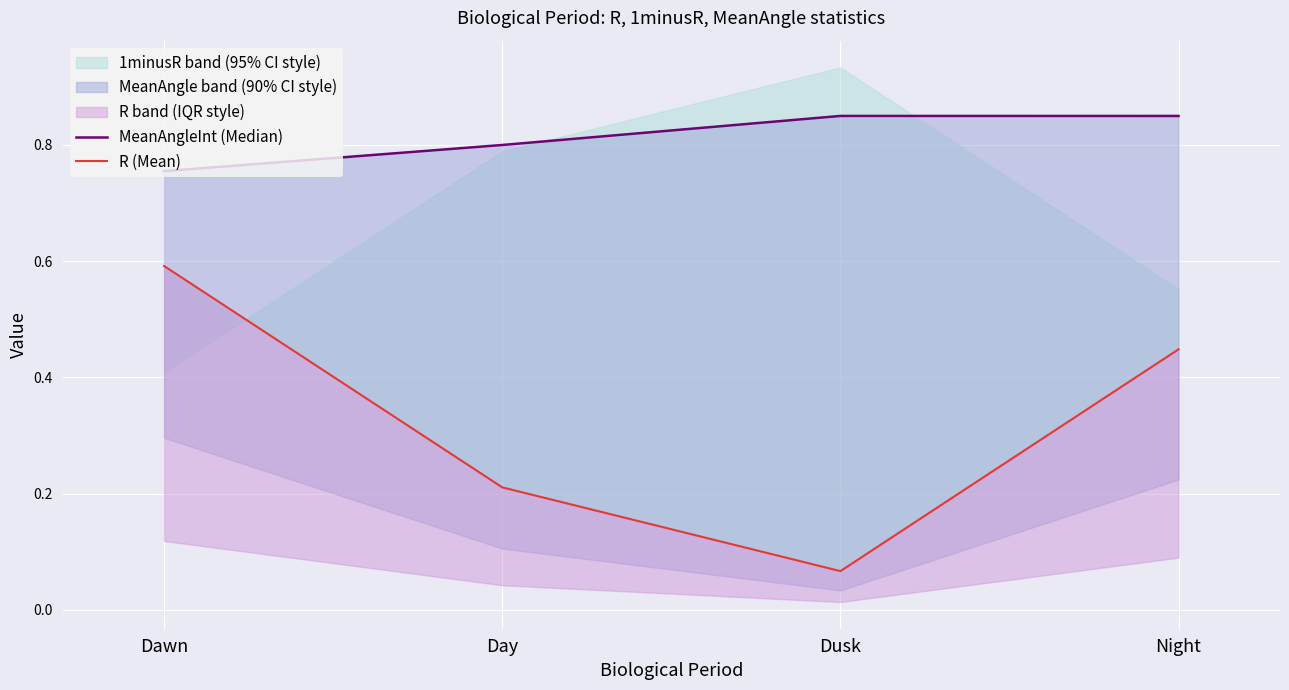

What is the difference between the highest and lowest values at Dusk?

0.8